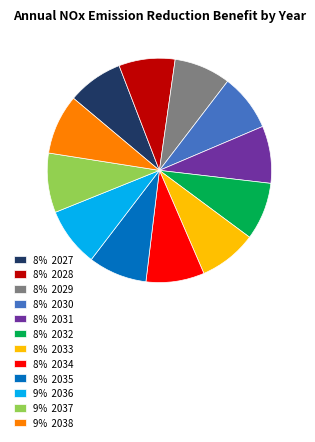

How many slices are in this pie chart?

12